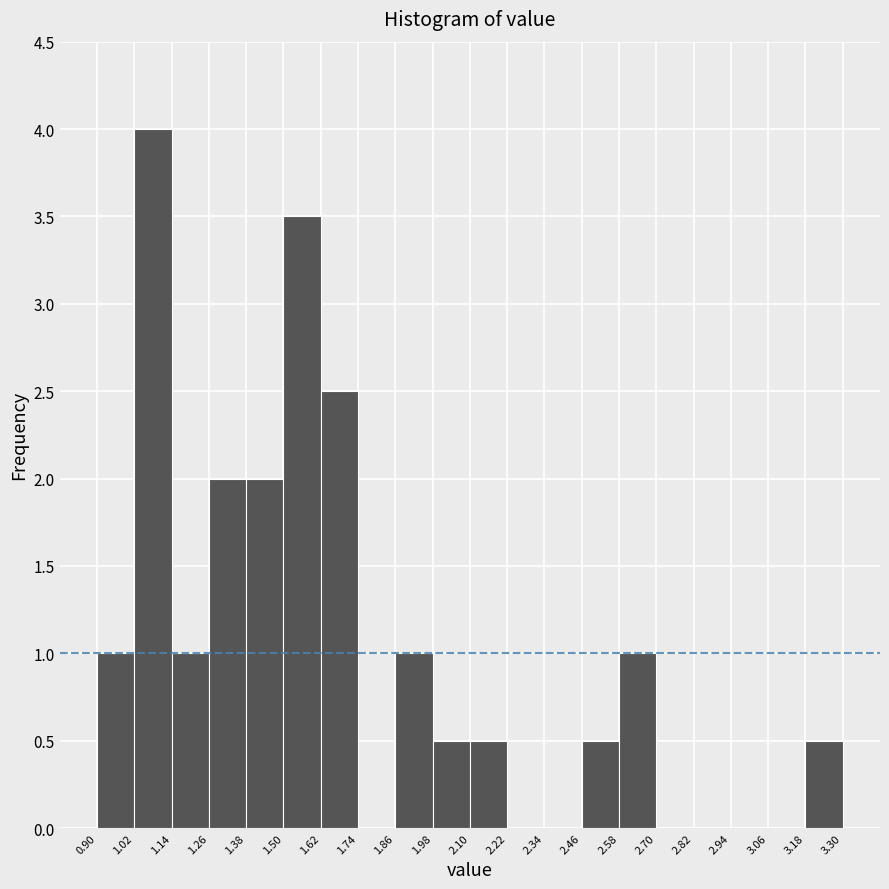

Reading left to right, list every bar in this chart as the range it spans on the x-axis followed by its height. The values are not printed on the chart, so give them approximately, as read against the axis.

0.90 to 1.02: 1.0
1.02 to 1.14: 4.0
1.14 to 1.26: 1.0
1.26 to 1.38: 2.0
1.38 to 1.50: 2.0
1.50 to 1.62: 3.5
1.62 to 1.74: 2.5
1.74 to 1.86: 0
1.86 to 1.98: 1.0
1.98 to 2.10: 0.5
2.10 to 2.22: 0.5
2.22 to 2.34: 0
2.34 to 2.46: 0
2.46 to 2.58: 0.5
2.58 to 2.70: 1.0
2.70 to 2.82: 0
2.82 to 2.94: 0
2.94 to 3.06: 0
3.06 to 3.18: 0
3.18 to 3.30: 0.5